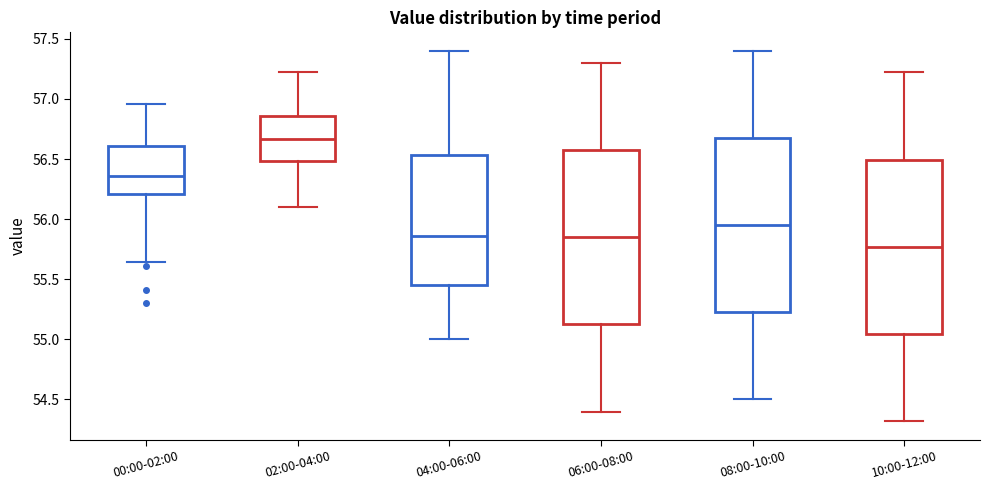

Reading left to right, read every box against the y-axis: the position of its median line, the range the box covers, and the ends of its whiskers. The values are not printed on the chart, so give them approximately, as read against the axis.

00:00-02:00: median 56.35, box 56.20 to 56.60, whiskers 55.65 to 56.95
02:00-04:00: median 56.65, box 56.50 to 56.85, whiskers 56.10 to 57.20
04:00-06:00: median 55.85, box 55.45 to 56.55, whiskers 55.00 to 57.40
06:00-08:00: median 55.85, box 55.15 to 56.60, whiskers 54.40 to 57.30
08:00-10:00: median 55.95, box 55.25 to 56.70, whiskers 54.50 to 57.40
10:00-12:00: median 55.75, box 55.05 to 56.50, whiskers 54.30 to 57.20